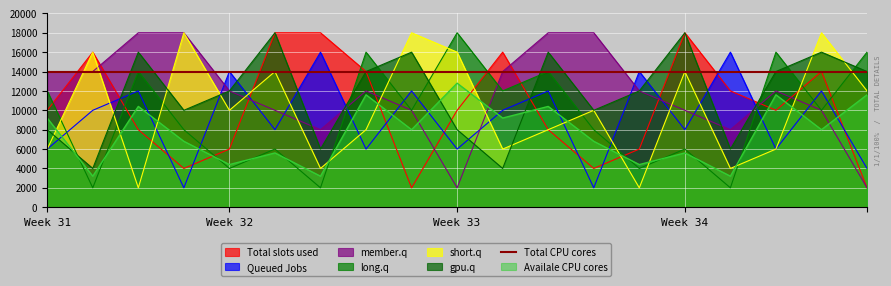

Which category has the lowest value across all series?

6